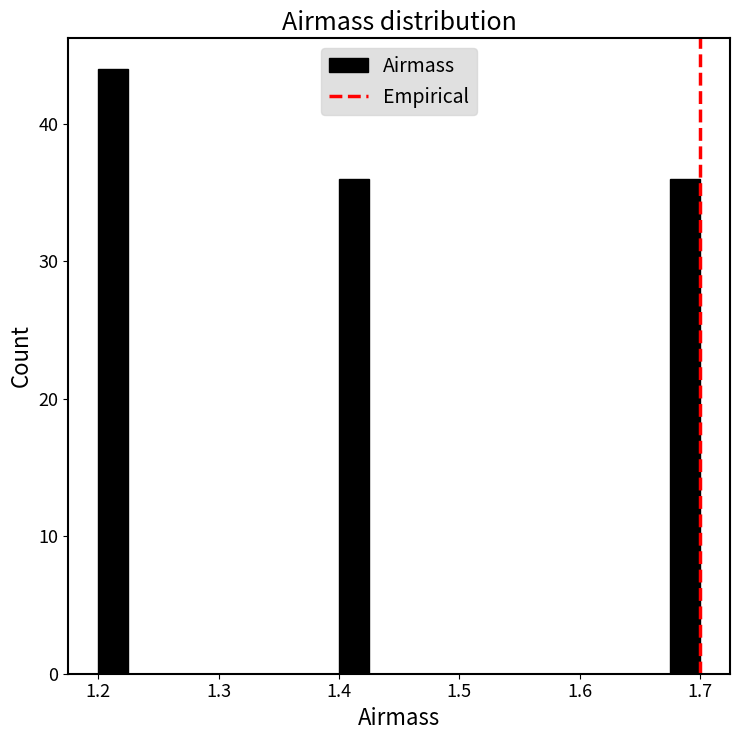

Around what value on the x-axis is the tallest bar? Give the approximate position of its centre, as read against the axis.

1.21